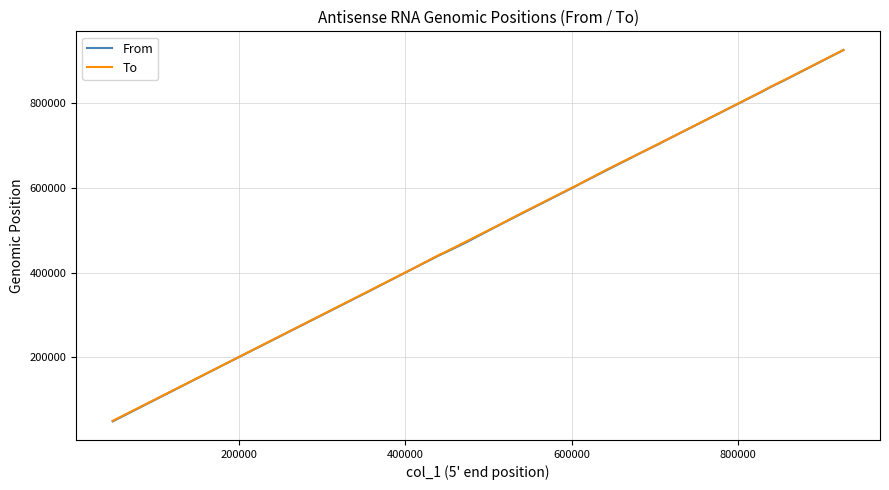

What is the highest value of the From series?

926229